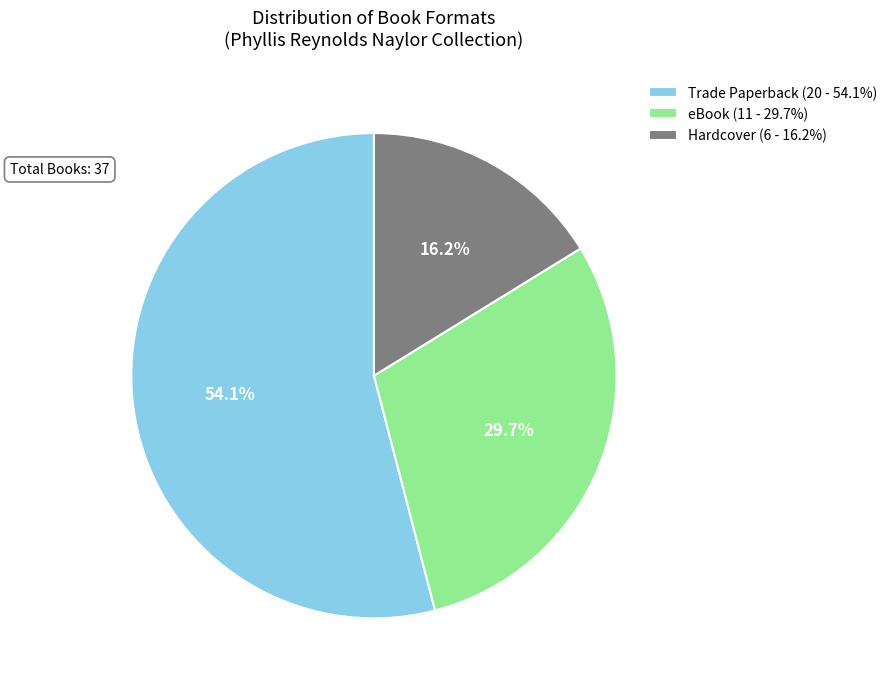

What percentage is the Hardcover slice, to the nearest percent?

16%